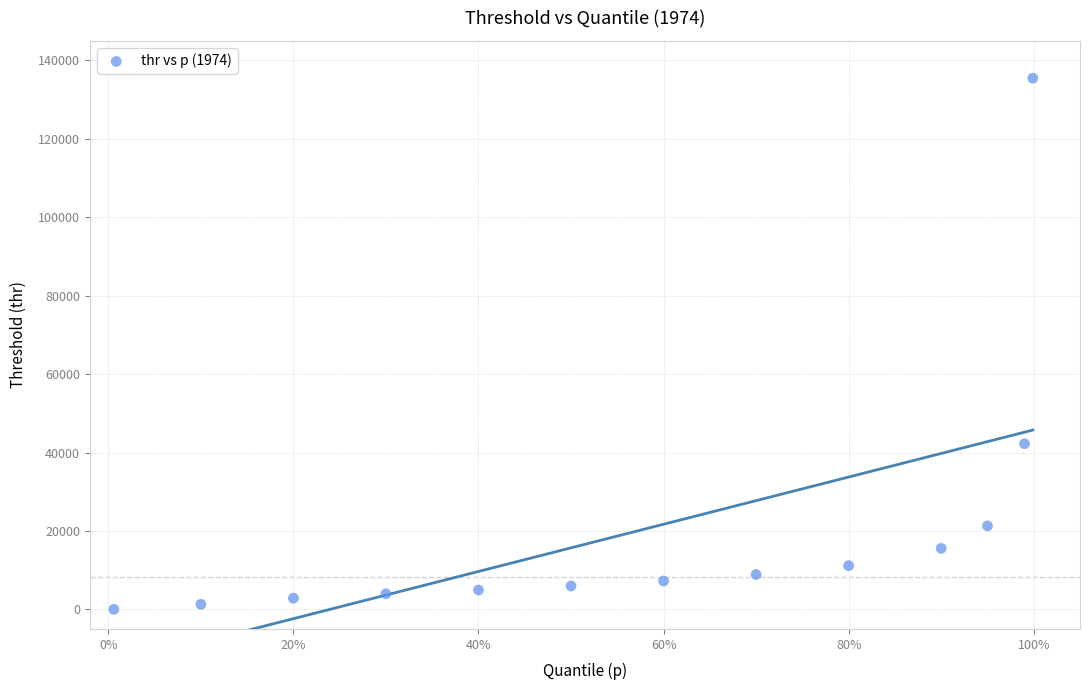

What is the range of X values (max minus min)?

1.0